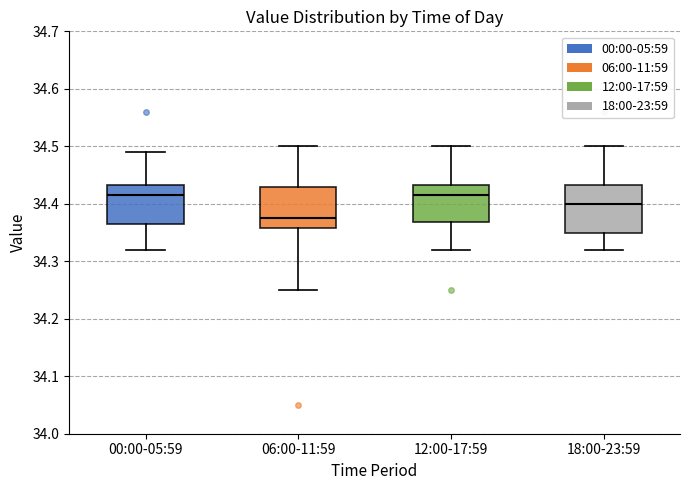

Reading left to right, transcribe this box plot: for each box, give where its median line is, the range the box spans, and where its two whiskers end, as read against the y-axis. The values are not printed on the chart, so give them approximately, as read against the axis.

00:00-05:59: median 34.42, box 34.37 to 34.43, whiskers 34.32 to 34.49
06:00-11:59: median 34.38, box 34.36 to 34.43, whiskers 34.25 to 34.50
12:00-17:59: median 34.42, box 34.37 to 34.43, whiskers 34.32 to 34.50
18:00-23:59: median 34.40, box 34.35 to 34.43, whiskers 34.32 to 34.50